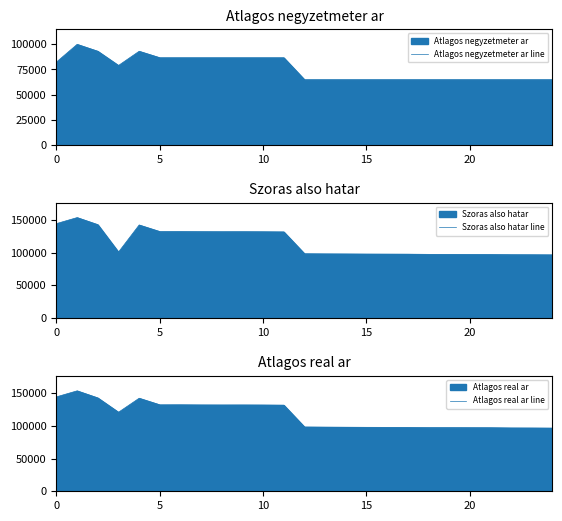

True or false: Atlagos negyzetmeter ar line has a value of 59613 at 7.

False